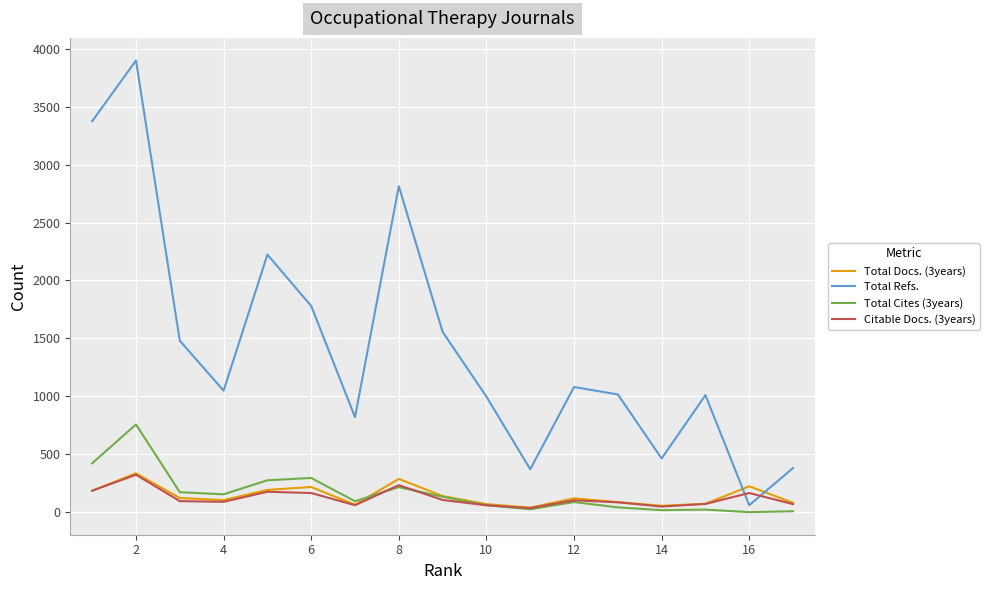

Which series has the largest total across all categories?

Total Refs.